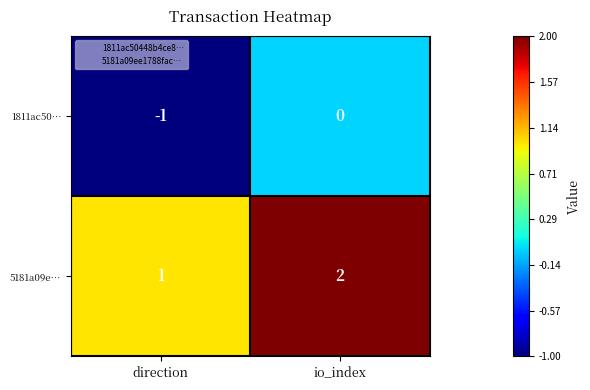

At which category does the chart reach its minimum across all series?

direction